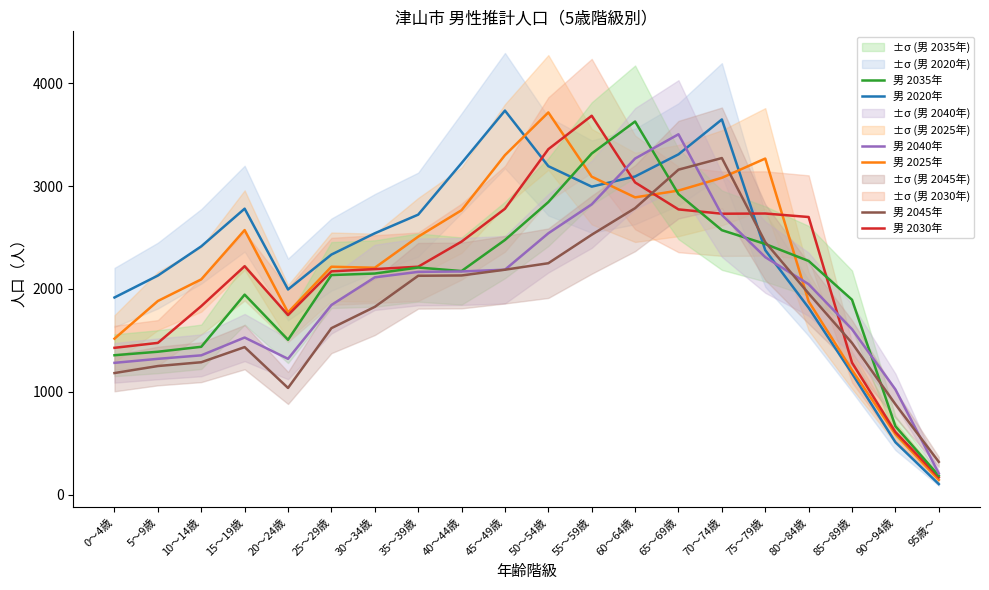

True or false: 男 2045年 has a value of 978 at 85～89歳.

False